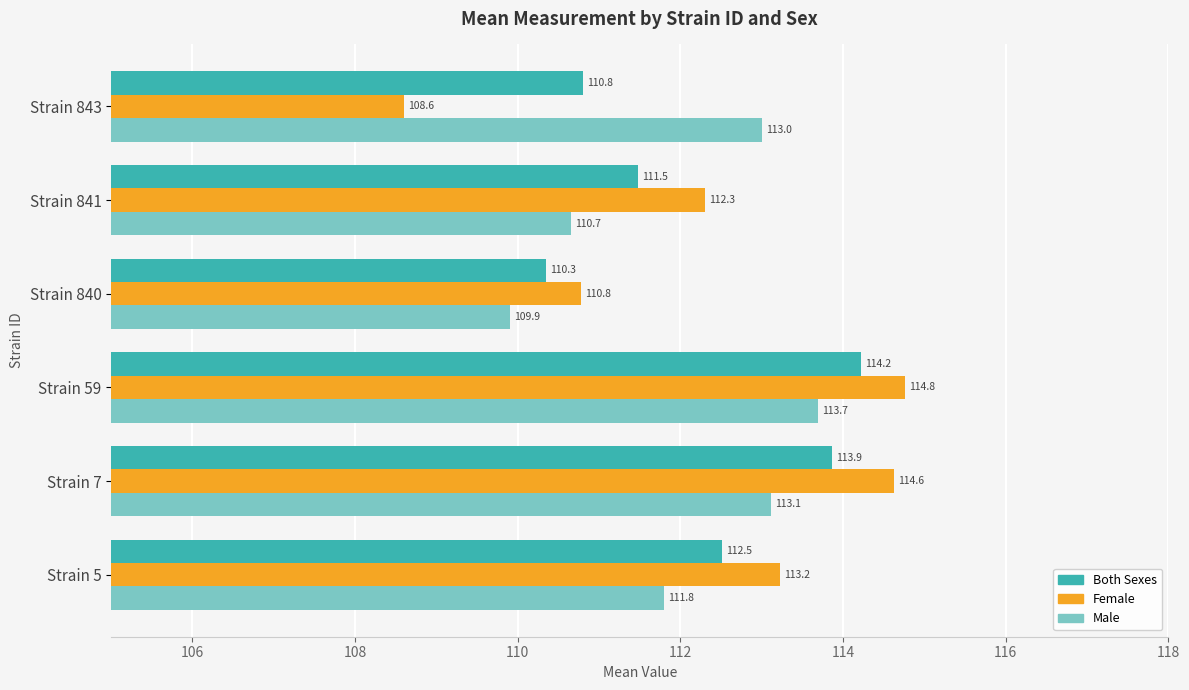

At which category is the sum across all series the highest?

Strain 59